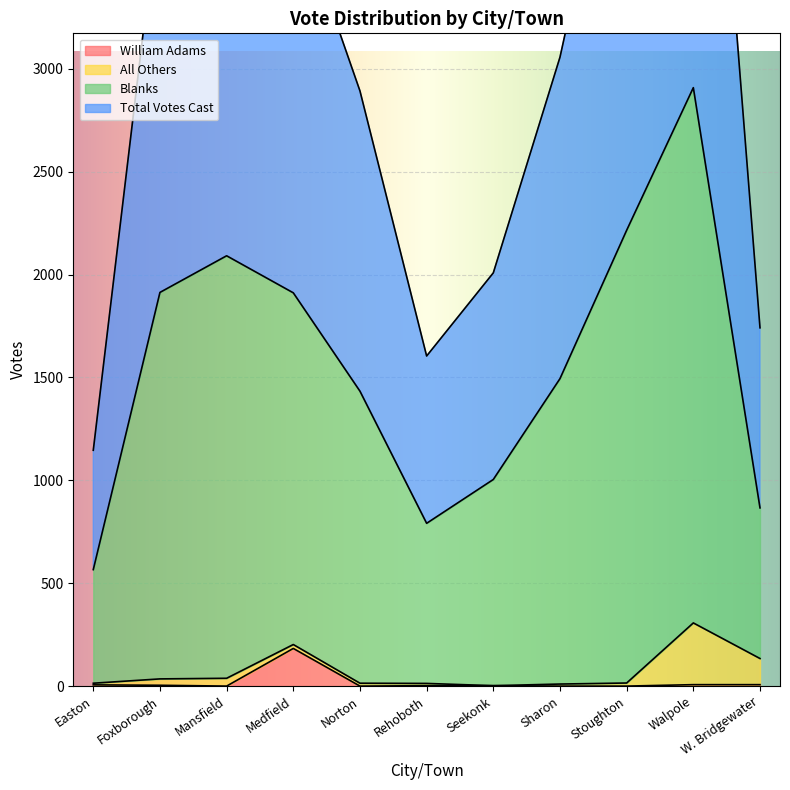

At how many categories does at least one series exceed 3779?

5